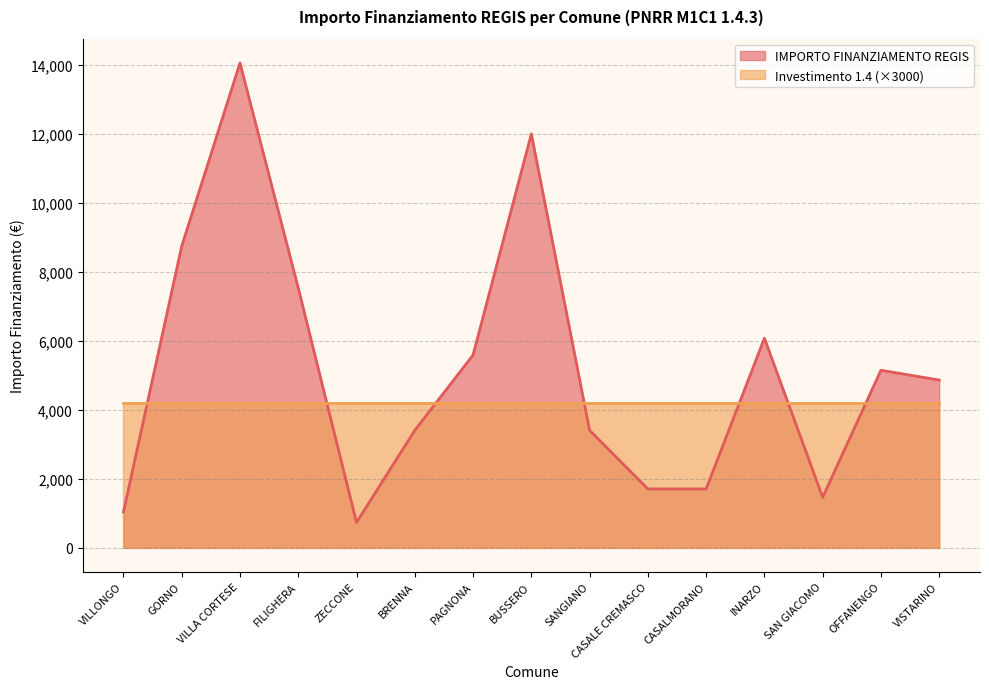

What is the value of the 4th point from the left?

7533